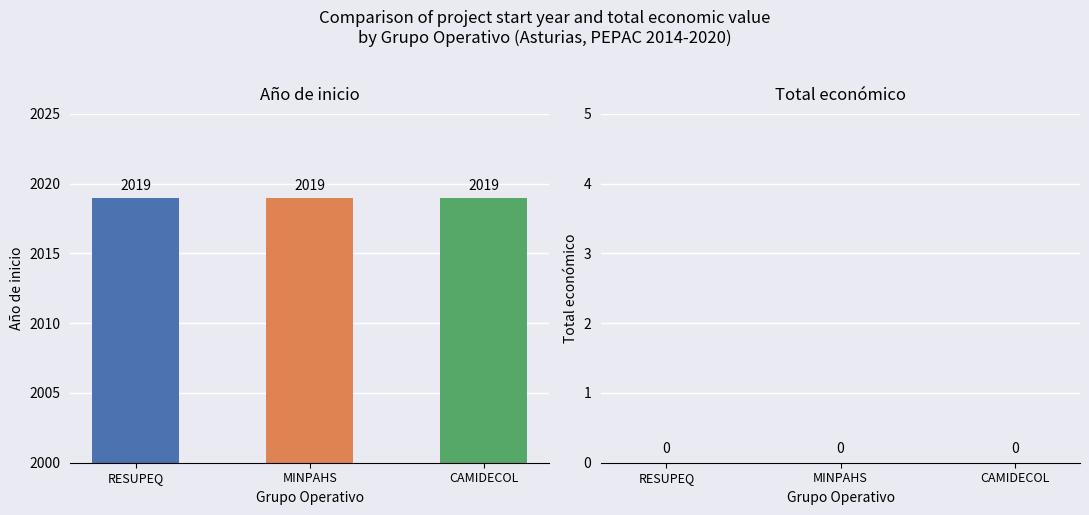

How many groups of bars are there?

3